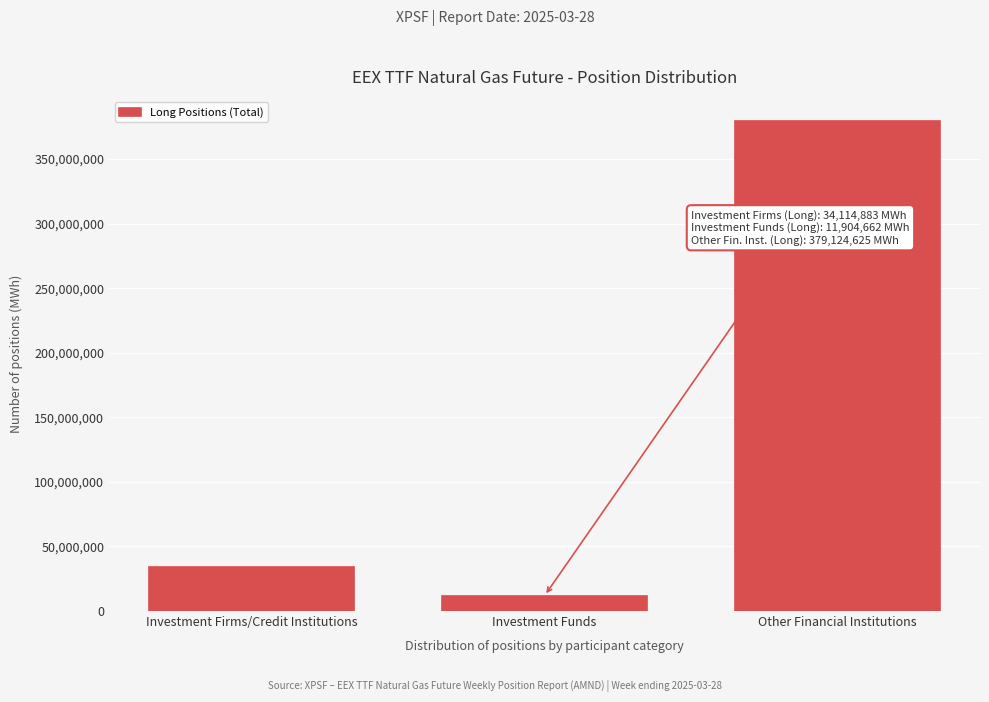

Reading left to right, extract all data points from this chart.

34114883.0	11904662.0	379124625.7